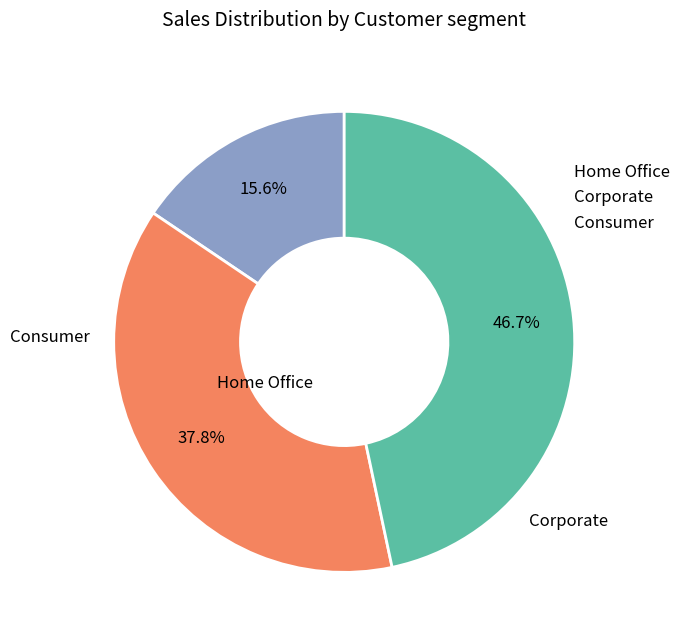

Which has a higher value, Consumer or Home Office?

Consumer